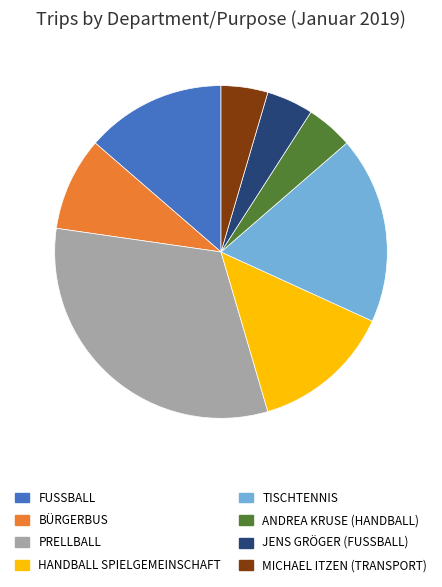

Is it true that FUSSBALL is 14% of the pie?

True